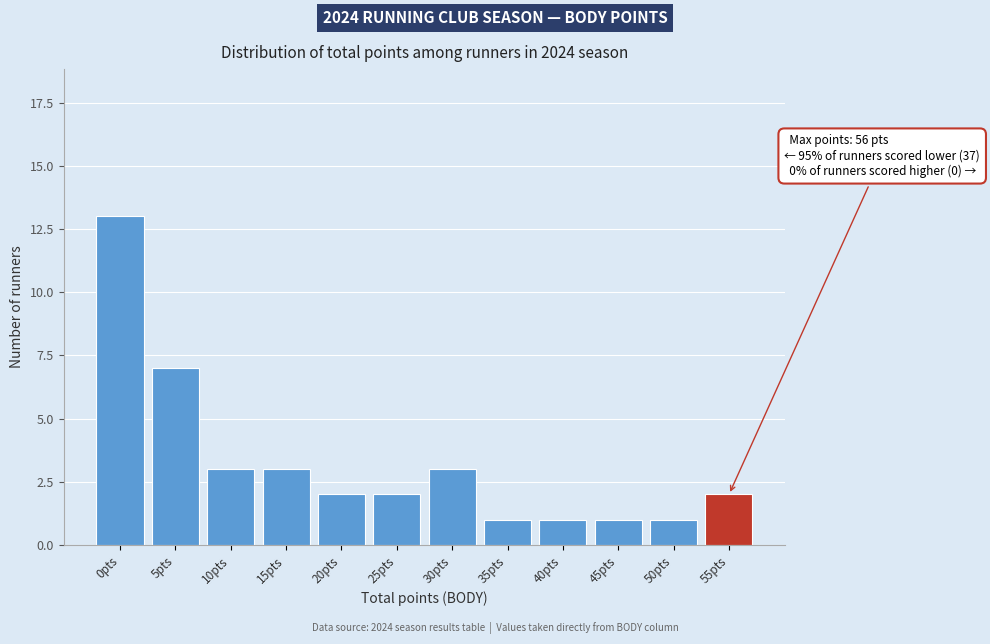

Reading left to right, transcribe all the data shown in this chart.

13	7	3	3	2	2	3	1	1	1	1	2